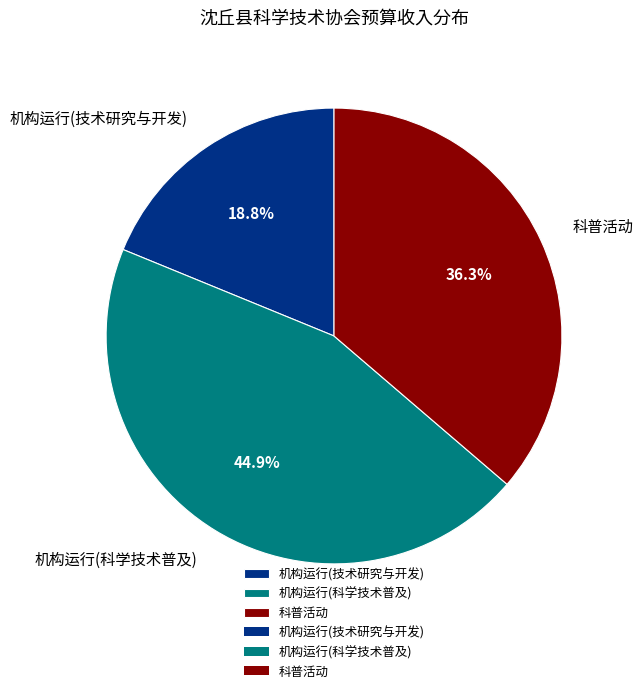

Is it true that 科普活动 is 36% of the pie?

True